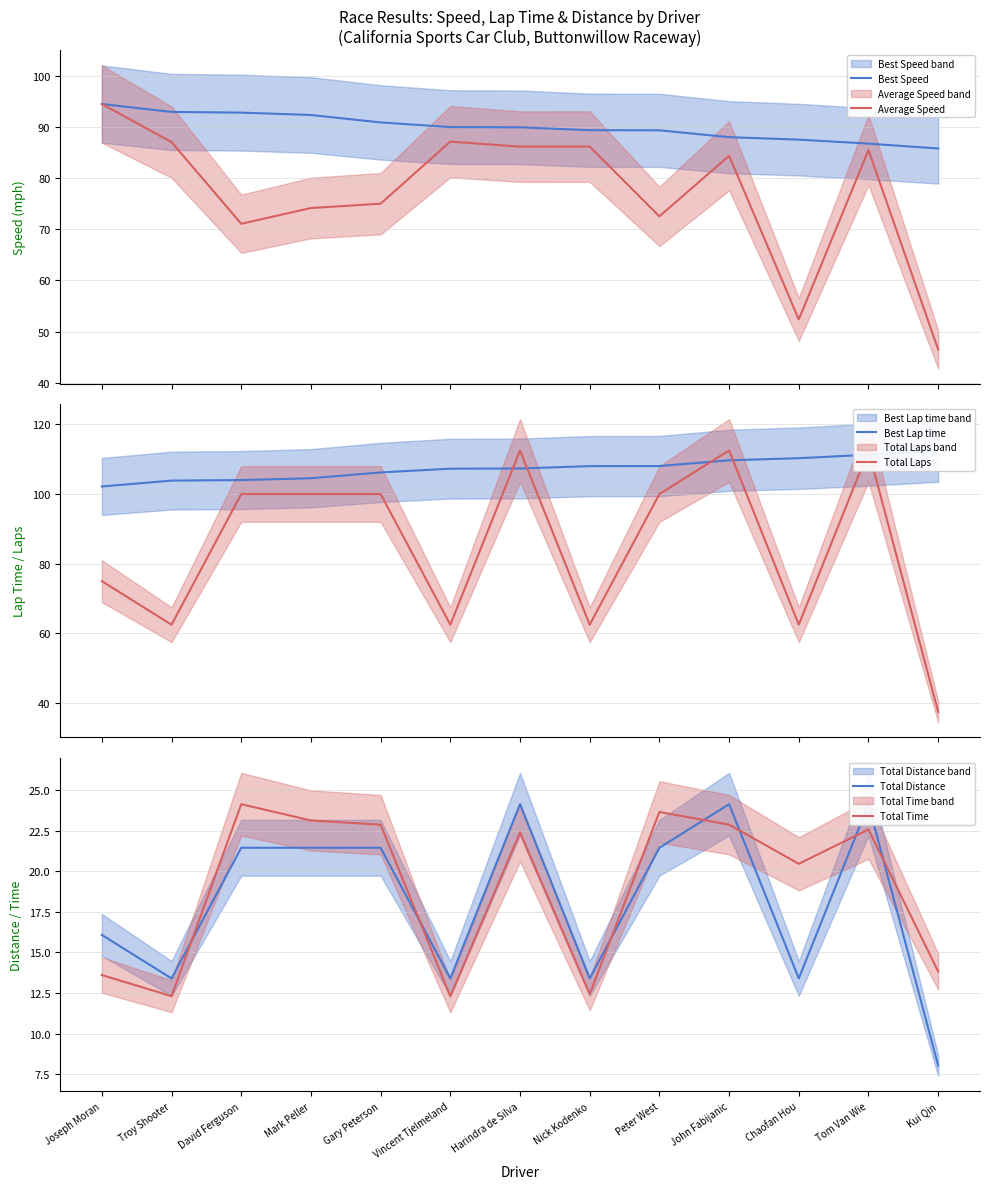

How many categories are shown in the chart?

13